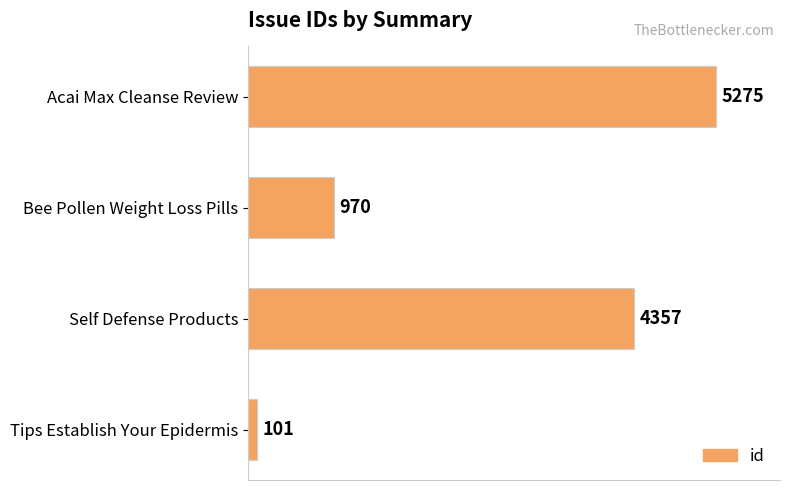

List the labels in order of value, smallest first.

Tips Establish Your Epidermis, Bee Pollen Weight Loss Pills, Self Defense Products, Acai Max Cleanse Review